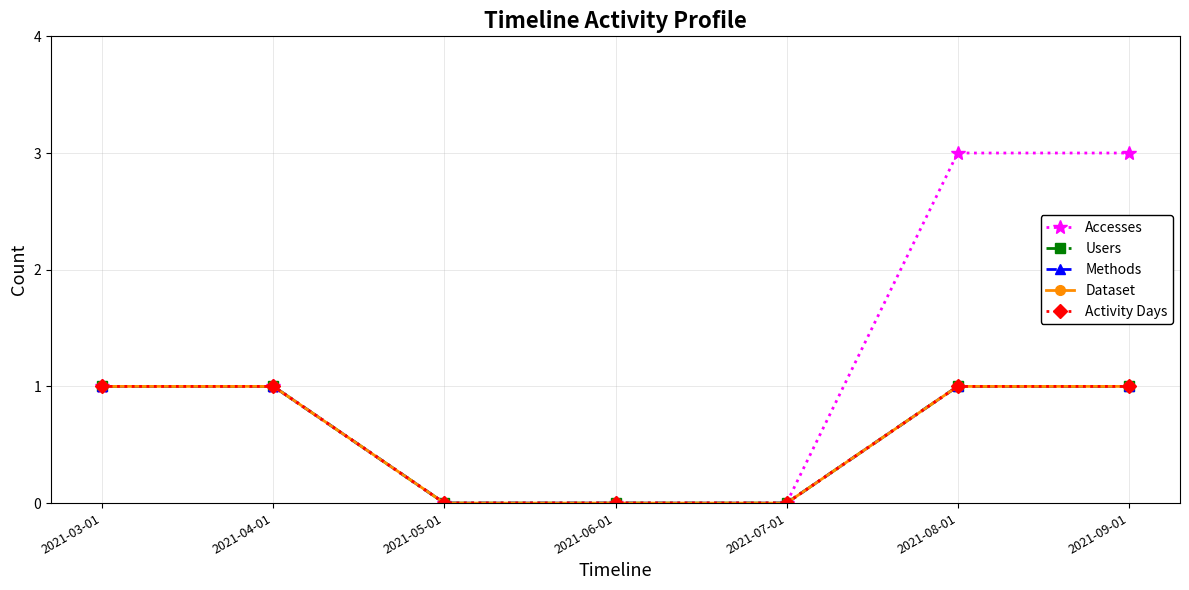

What is the average value of the Accesses series?

1